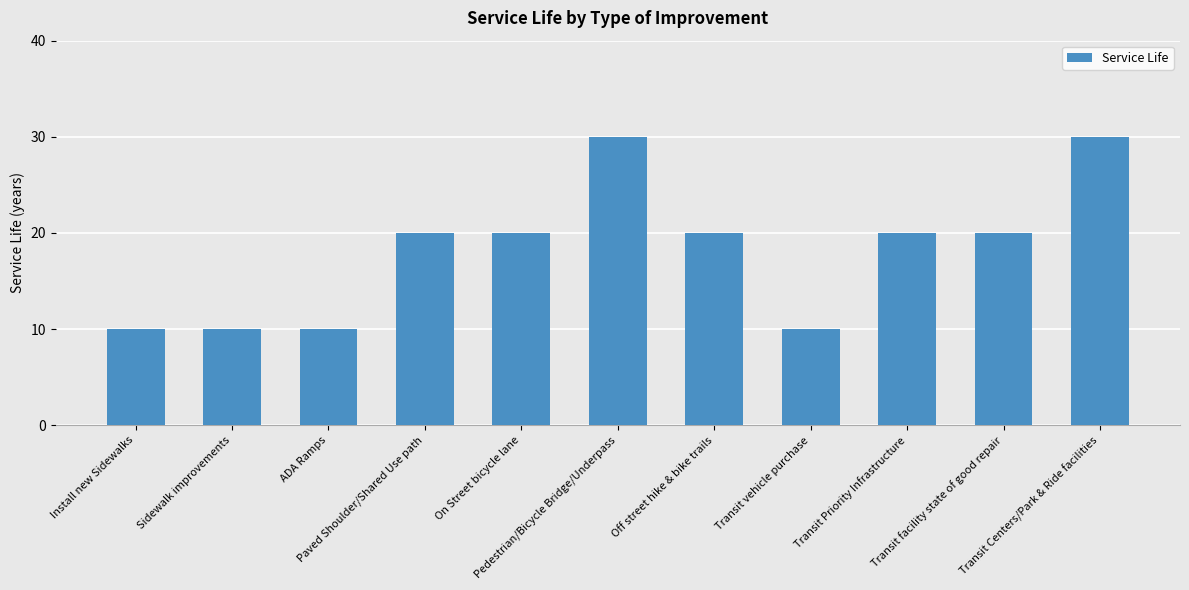

The value at Transit vehicle purchase is 6. True or false?

False